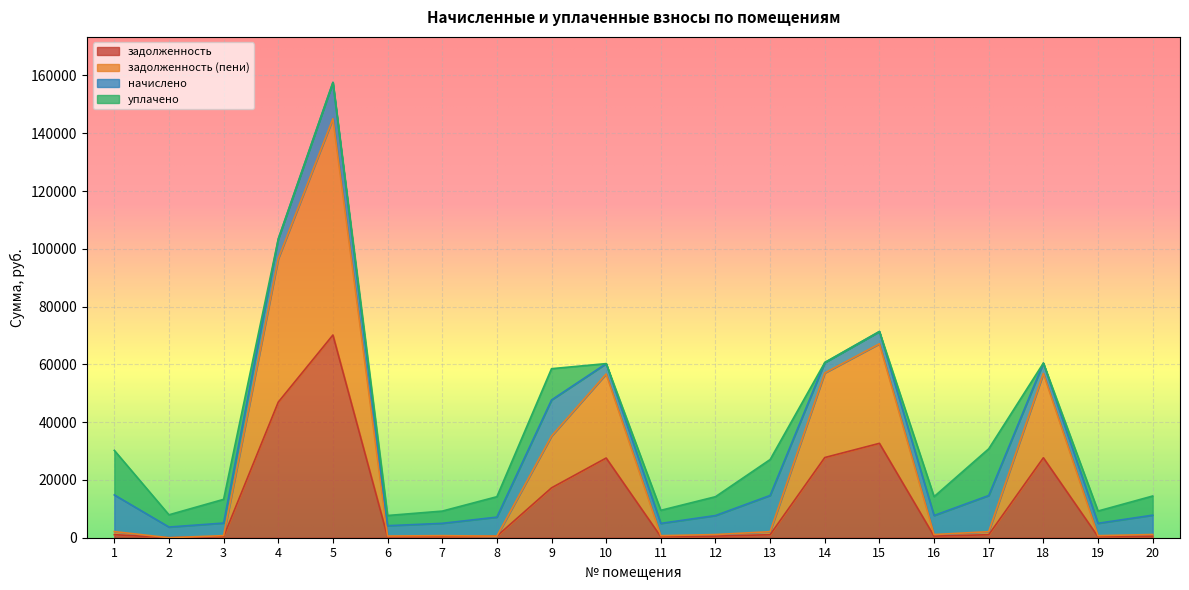

What is the total value across all series at 9?

58513.2